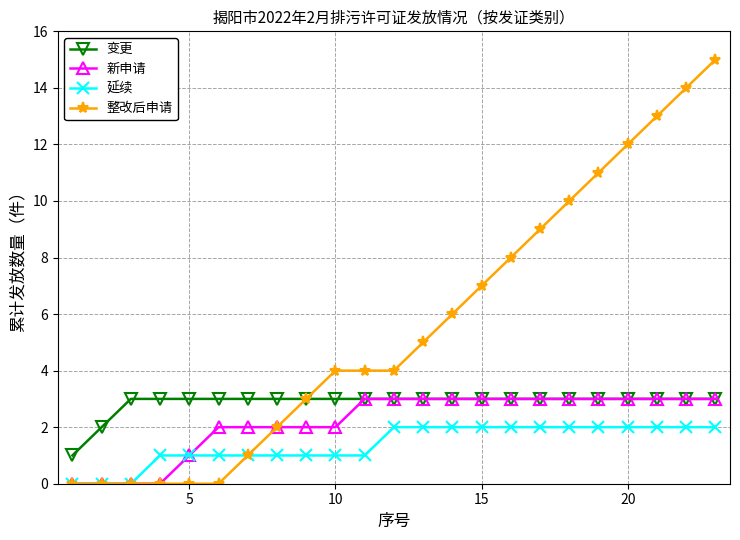

List the series in order of their overall mean, lowest first.

延续, 新申请, 变更, 整改后申请